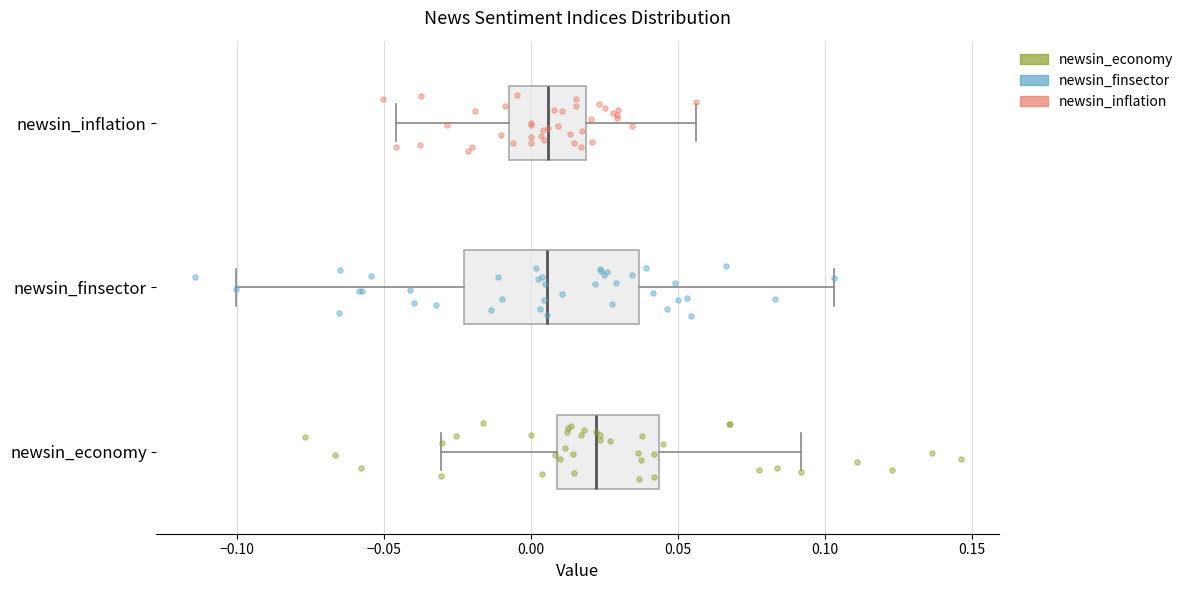

Reading bottom to top, transcribe this box plot: for each box, give where its median line is, the range the box spans, and where its two whiskers end, as read against the x-axis. The values are not printed on the chart, so give them approximately, as read against the axis.

newsin_economy: median 0.020, box 0.010 to 0.045, whiskers -0.030 to 0.090
newsin_finsector: median 0.005, box -0.025 to 0.035, whiskers -0.100 to 0.105
newsin_inflation: median 0.005, box -0.005 to 0.020, whiskers -0.045 to 0.055